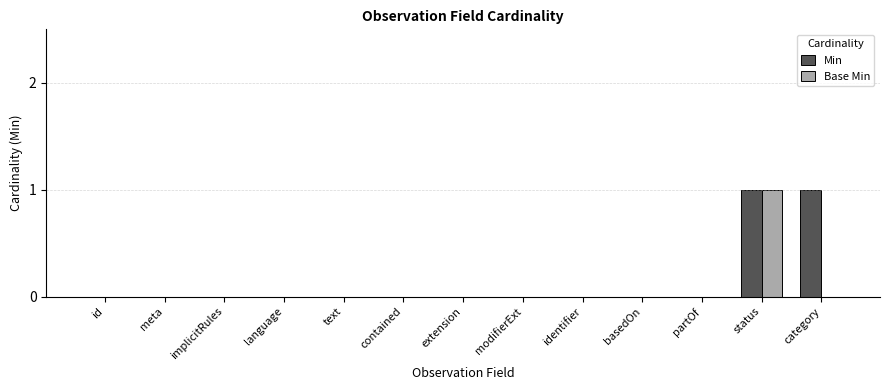

What are all the series names shown in the legend?

Min, Base Min